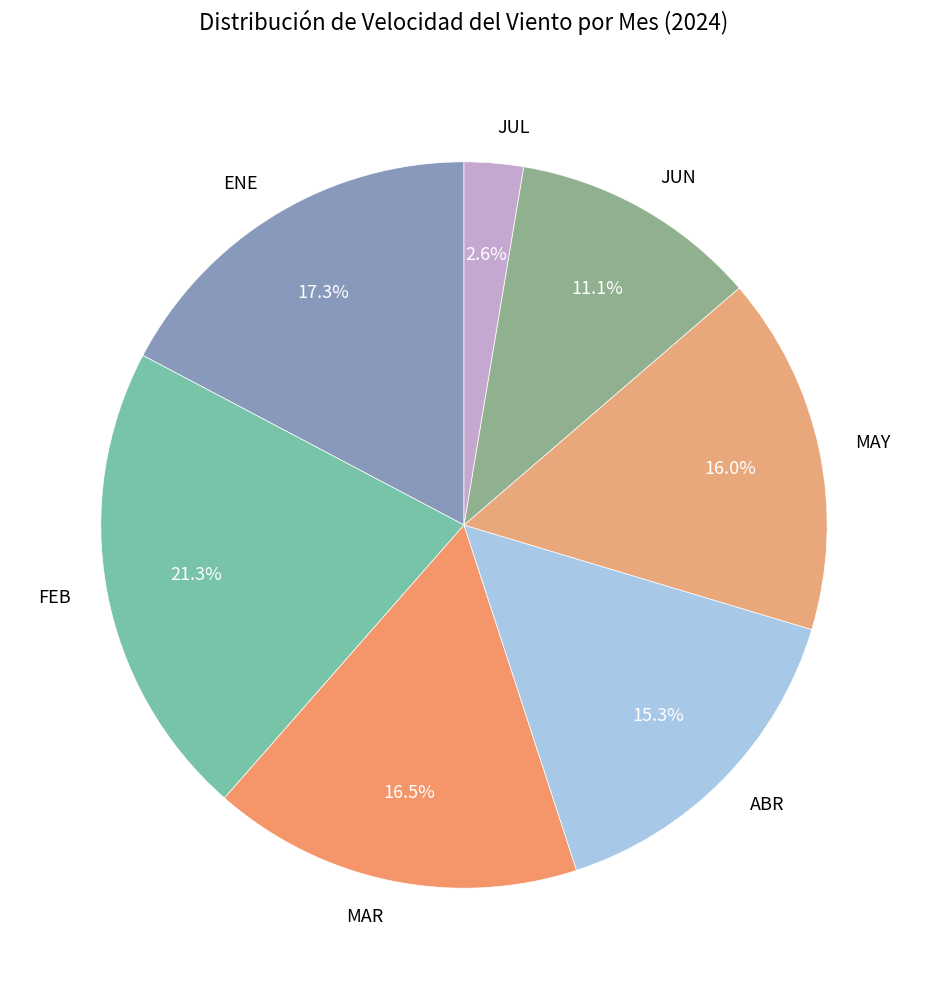

How many slices are in this pie chart?

7